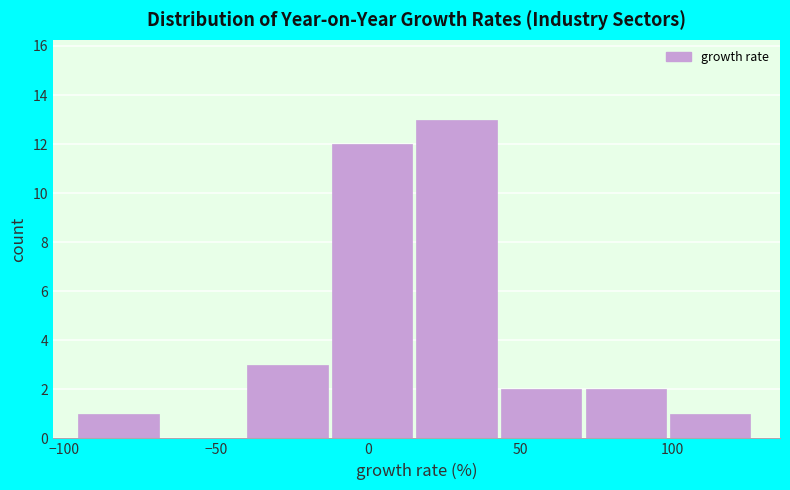

Reading left to right, transcribe this chart: for each bar, give the range it covers on the x-axis and its height. Neither the bar edges nor the heights are printed on the chart, so give them approximately, as read against the axes.

-95 to -65: 1
-65 to -40: 0
-40 to -10: 3
-10 to 15: 12
15 to 45: 13
45 to 70: 2
70 to 100: 2
100 to 125: 1